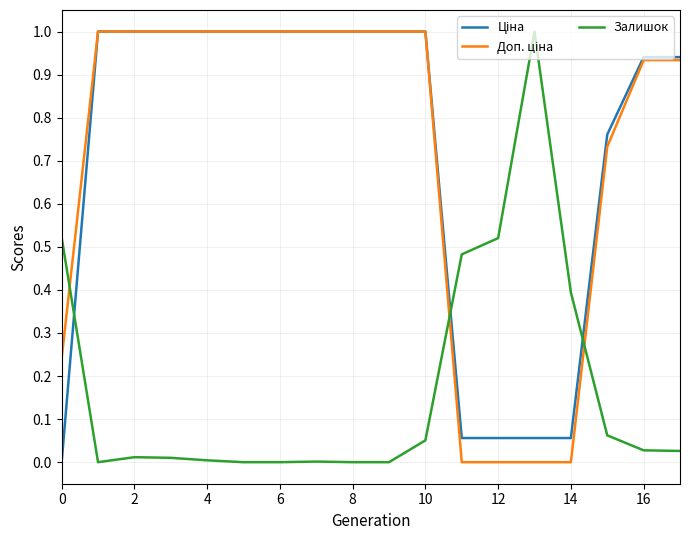

What is the maximum value shown in the chart?

1.0